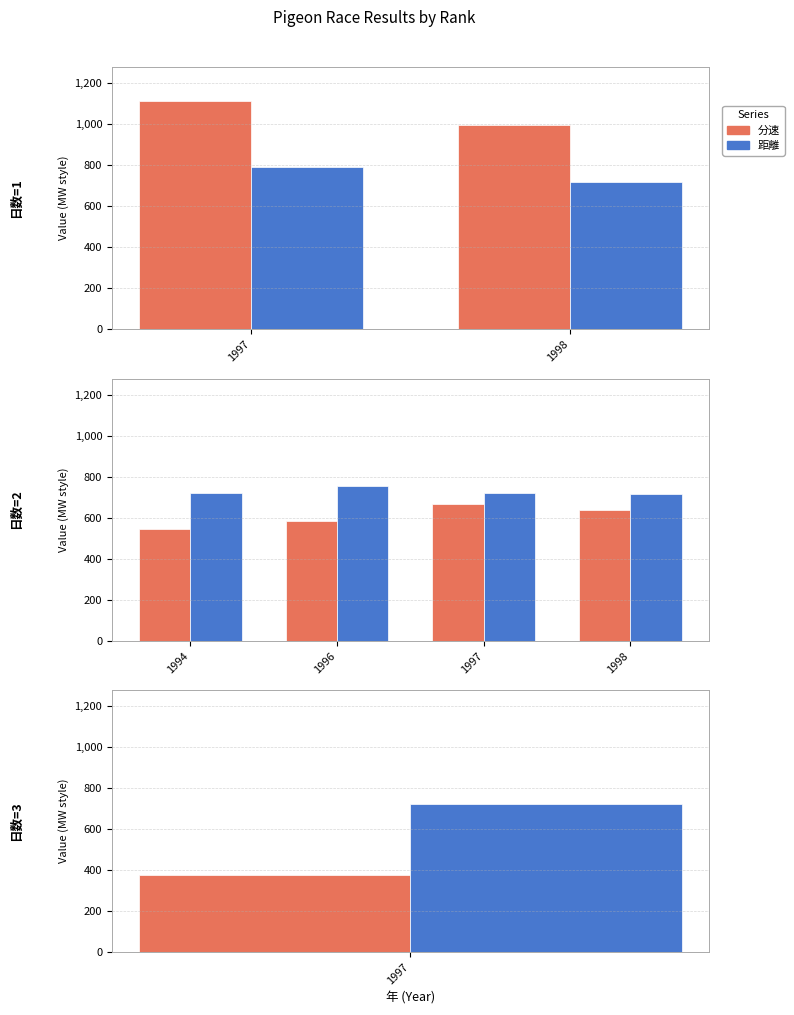

Where is 分速 nearest to the value 606?

1996